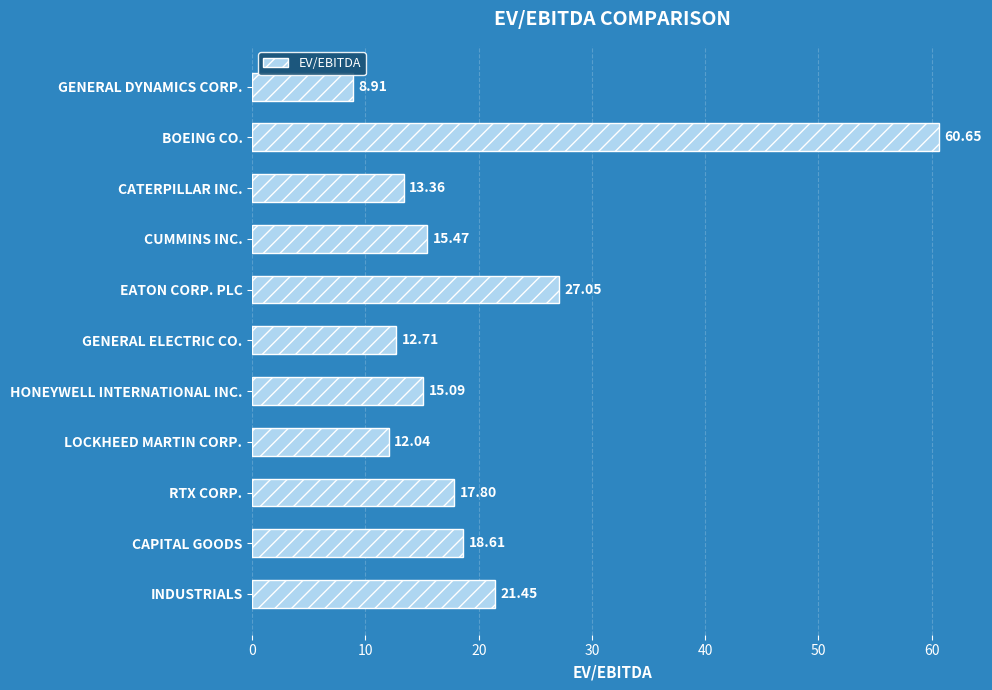

Which category has the highest value across all series?

BOEING CO.